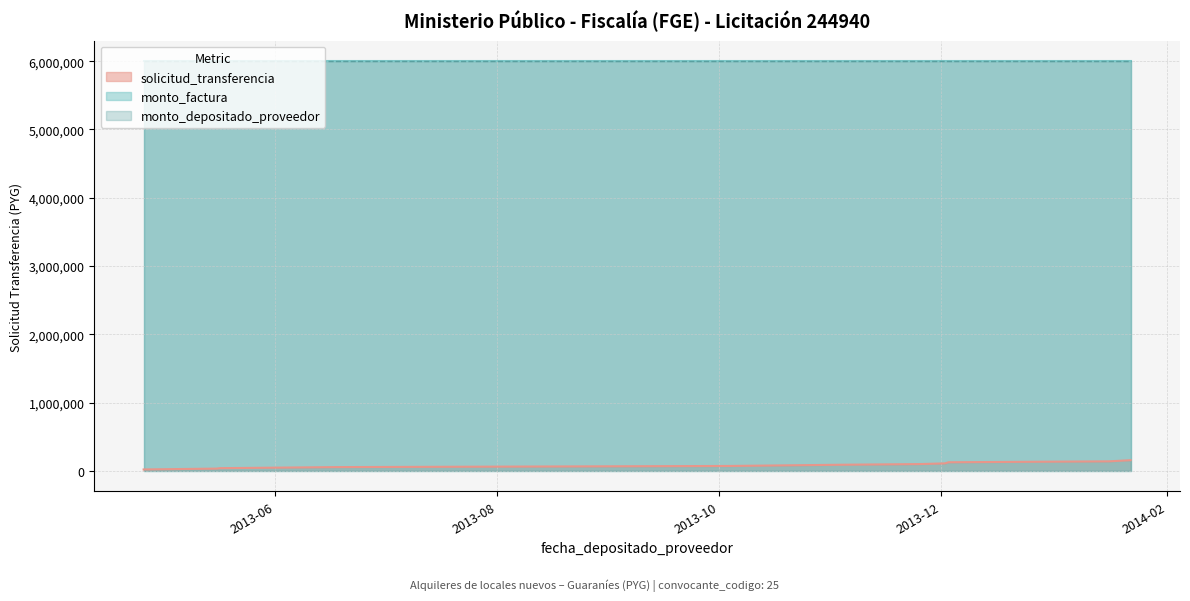

True or false: monto_factura and monto_depositado_proveedor cross at least once.

False